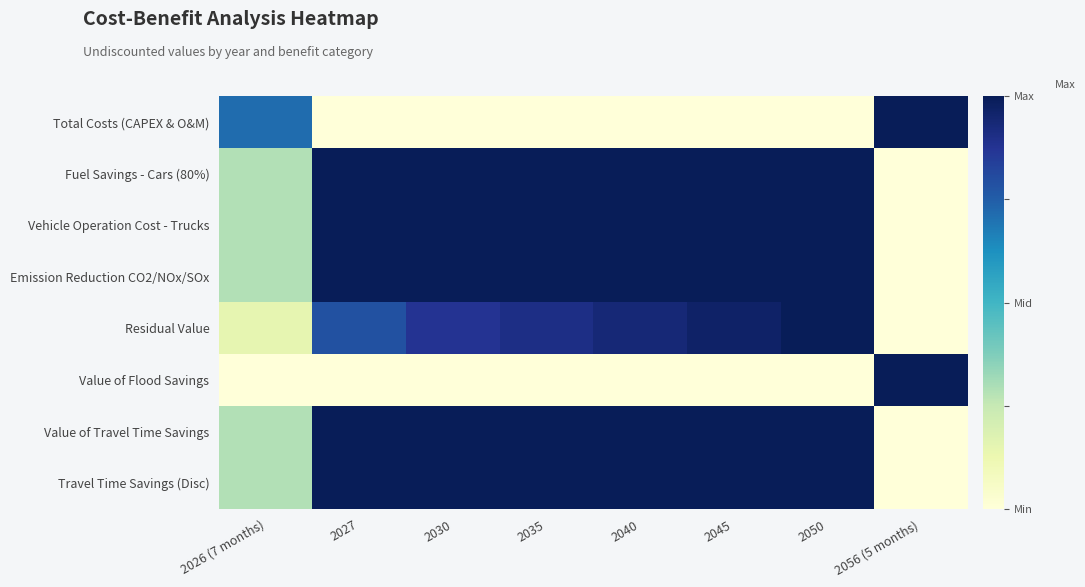

What is the spread (max minus min) of values at 2056 (5 months)?

1.0